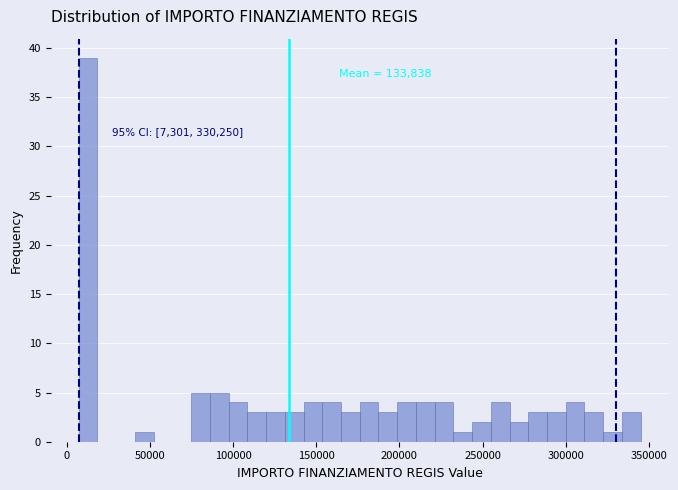

Around what value on the x-axis is the tallest bar? Give the approximate position of its centre, as read against the axis.

15000